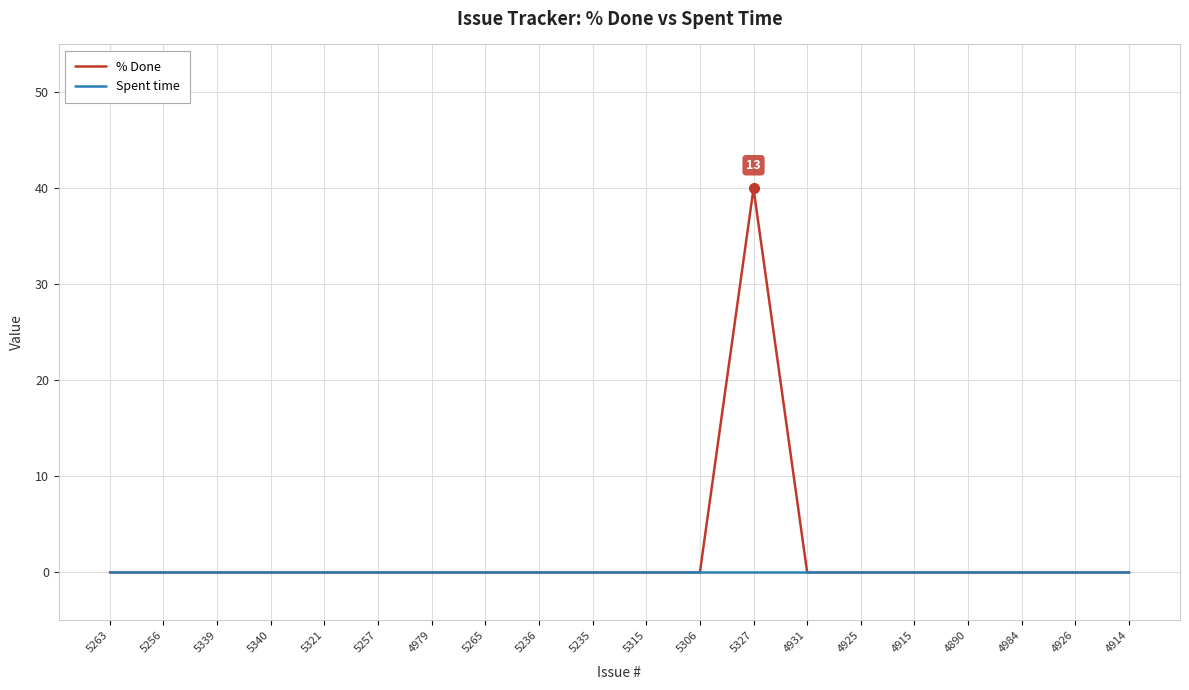

Reading right to left, list all the values displayed in this chart.

% Done: 0	0	0	0	0	0	0	40	0	0	0	0	0	0	0	0	0	0	0	0
Spent time: 0	0	0	0	0	0	0	0	0	0	0	0	0	0	0	0	0	0	0	0